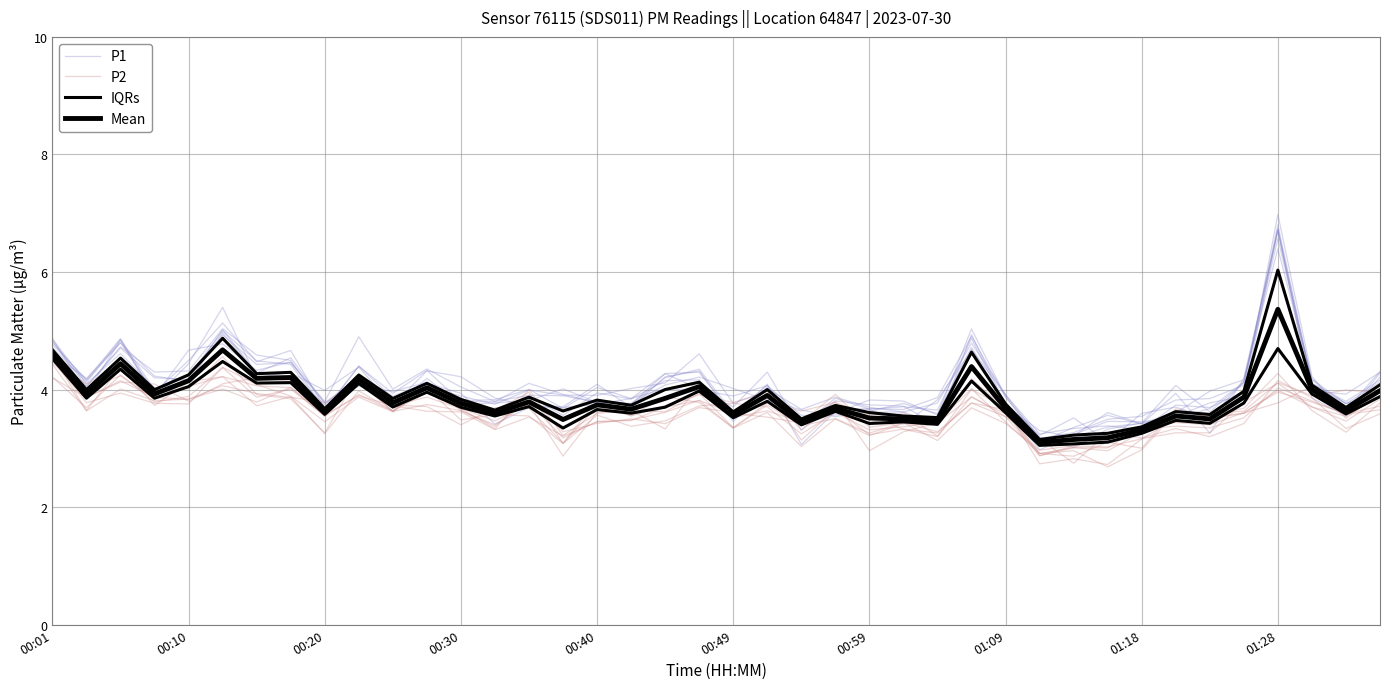

What are all the series names shown in the legend?

P1, P2, IQRs, Mean